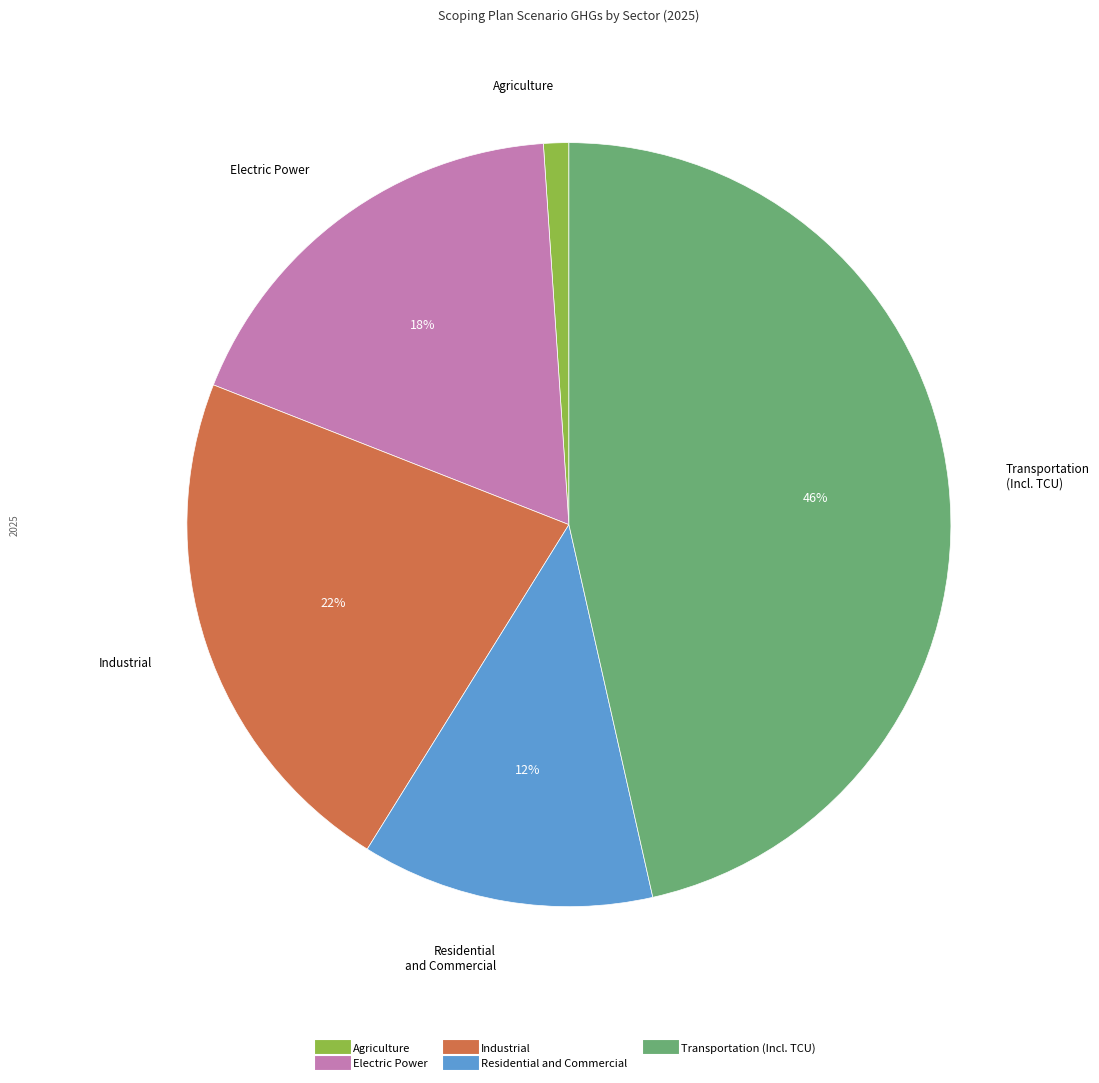

Which slice is the smallest?

Agriculture